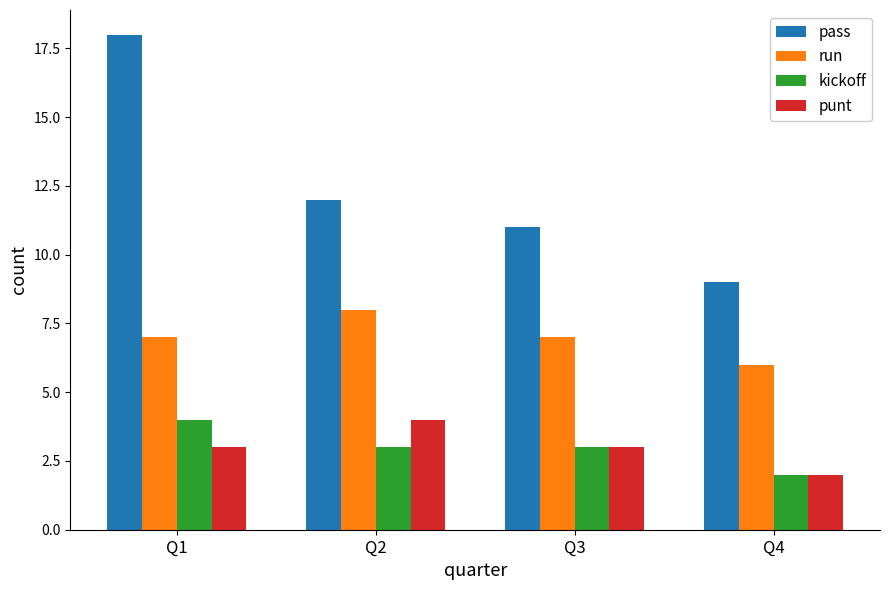

Reading right to left, transcribe all the data shown in this chart.

pass: Q4=9	Q3=11	Q2=12	Q1=18
run: Q4=6	Q3=7	Q2=8	Q1=7
kickoff: Q4=2	Q3=3	Q2=3	Q1=4
punt: Q4=2	Q3=3	Q2=4	Q1=3